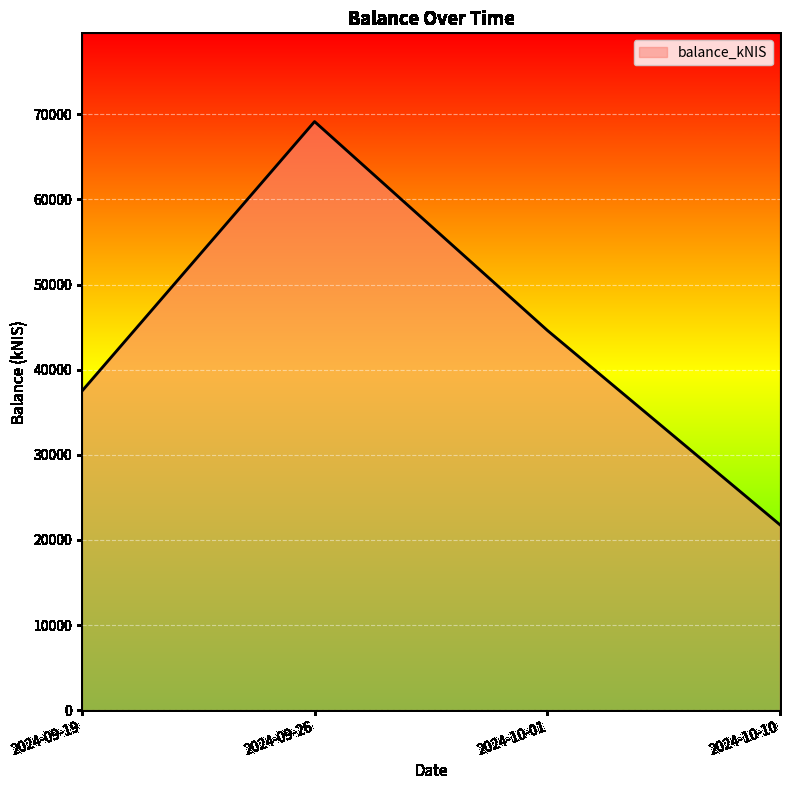

How many distinct data groups are displayed?

1